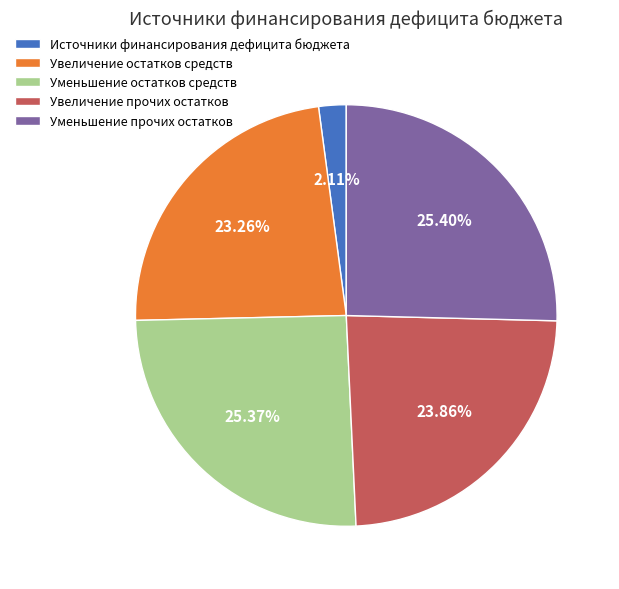

Approximately how many times larger is the value at Уменьшение прочих остатков compared to Увеличение прочих остатков?

1.1